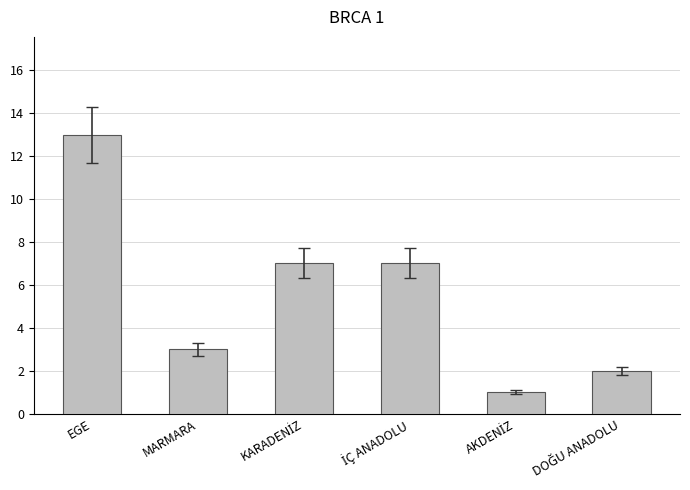

Between MARMARA and EGE, which is larger?

EGE